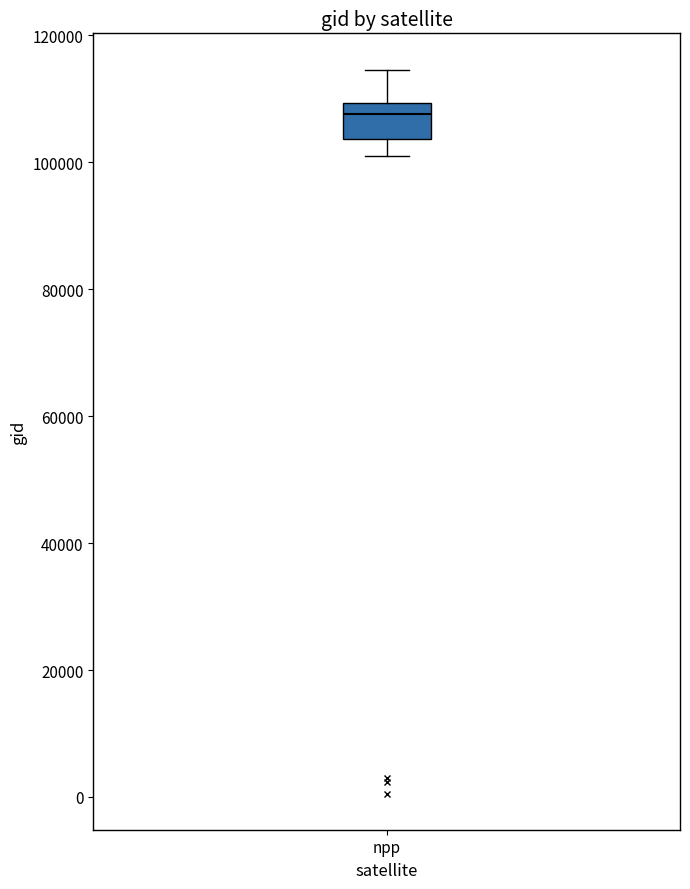

Read this box plot against the y-axis: the position of the median line, the range covered by the box, and the ends of both whiskers. The values are not printed on the chart, so give them approximately, as read against the axis.

median 108000, box 104000 to 110000, whiskers 100000 to 114000